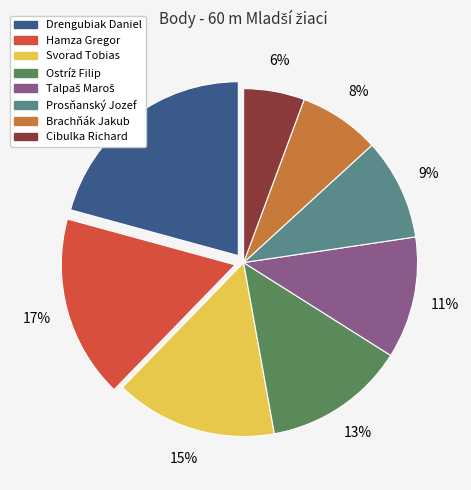

What is the smallest slice in the pie chart?

Cibulka Richard